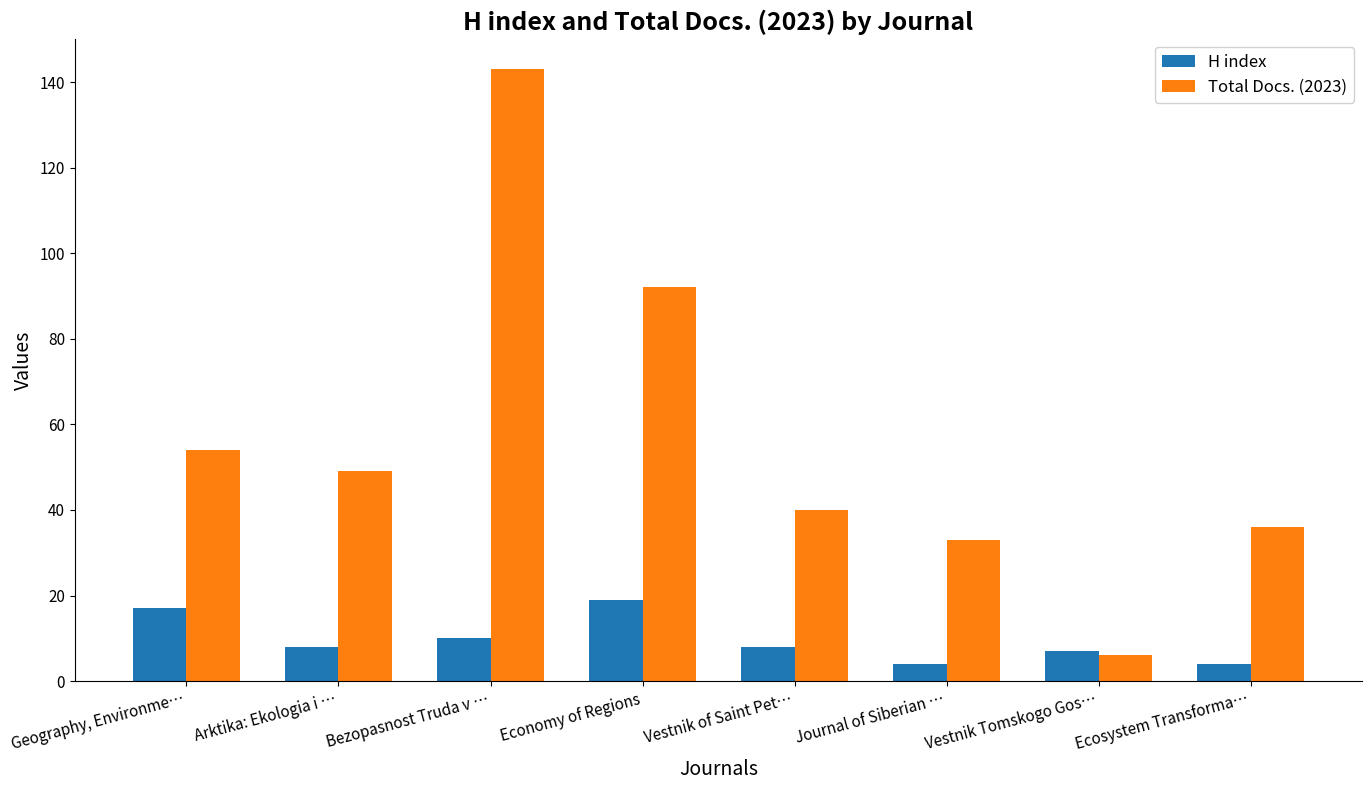

What is the value of the Total Docs. (2023) bar at the 1st from the left?

54